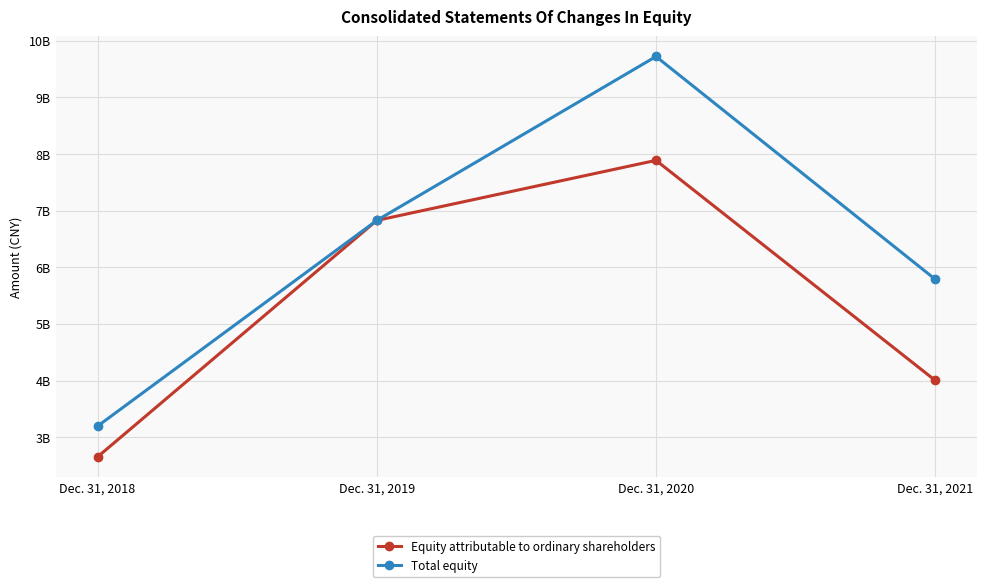

Which series has the widest spread of values?

Total equity